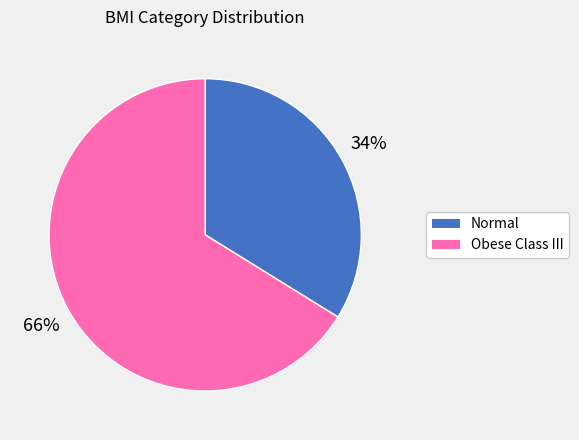

Does any single category account for the majority?

Yes